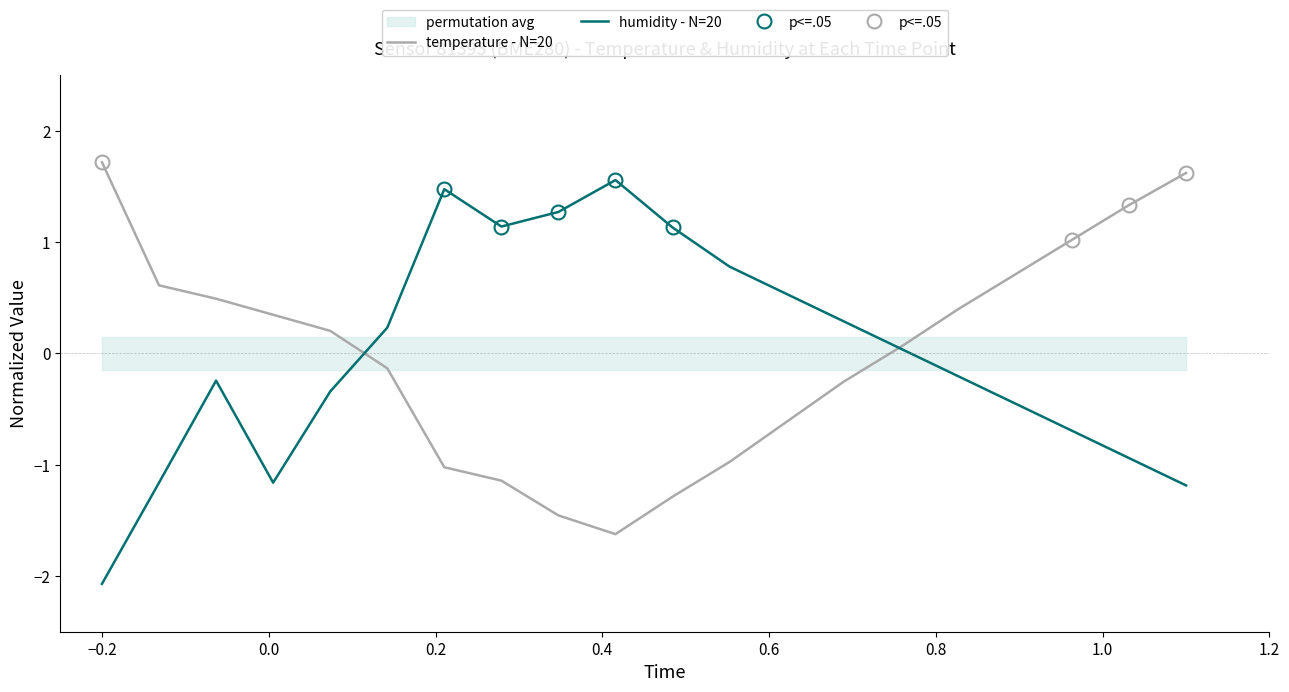

What is the difference between the second highest and minimum values in the temperature - N=20 series?

3.2